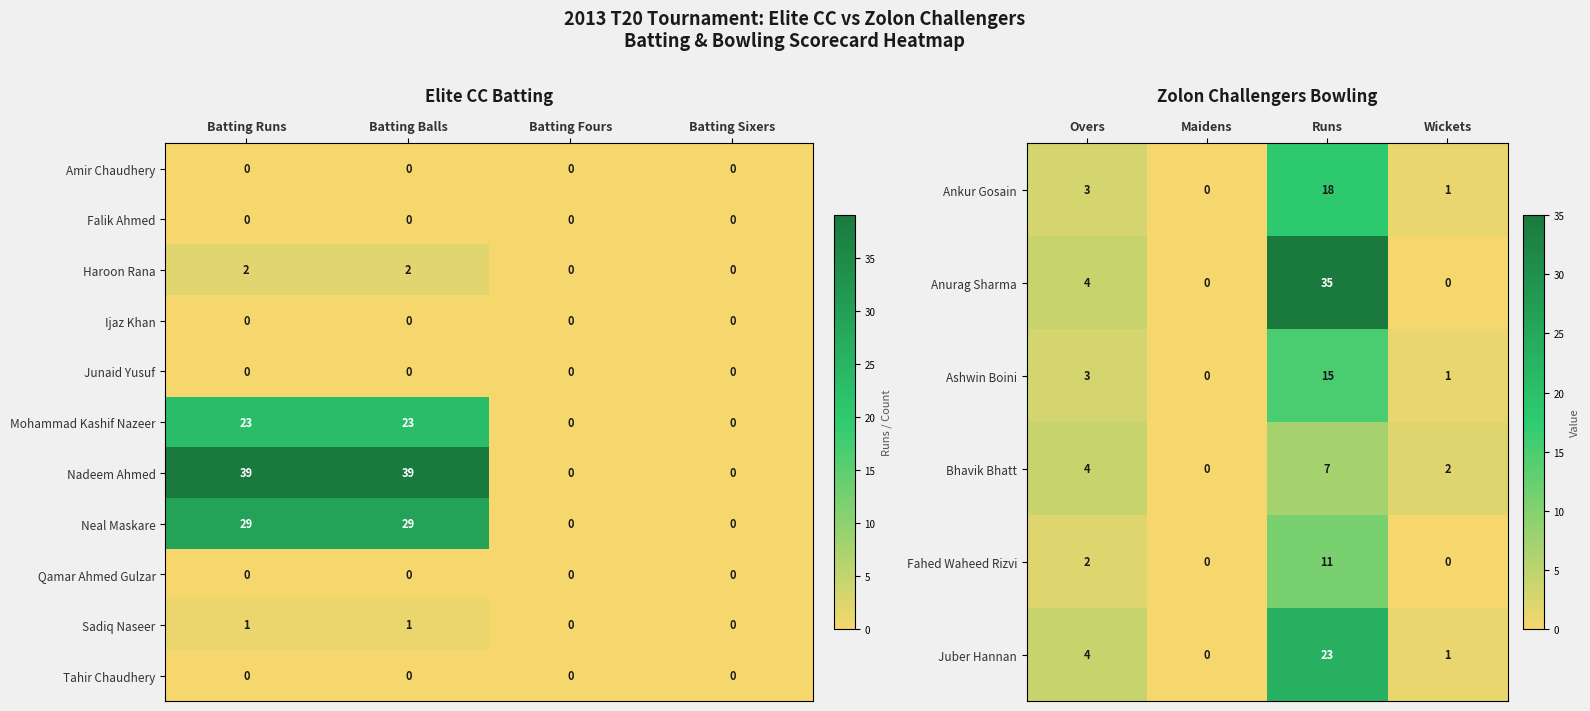

What is the sum of the Ashwin Boini values at Overs and Maidens?

3